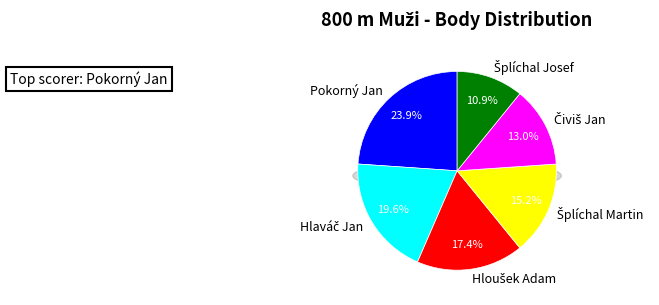

To the nearest percent, what is the difference between the Hloušek Adam and Pokorný Jan slice percentages?

7%